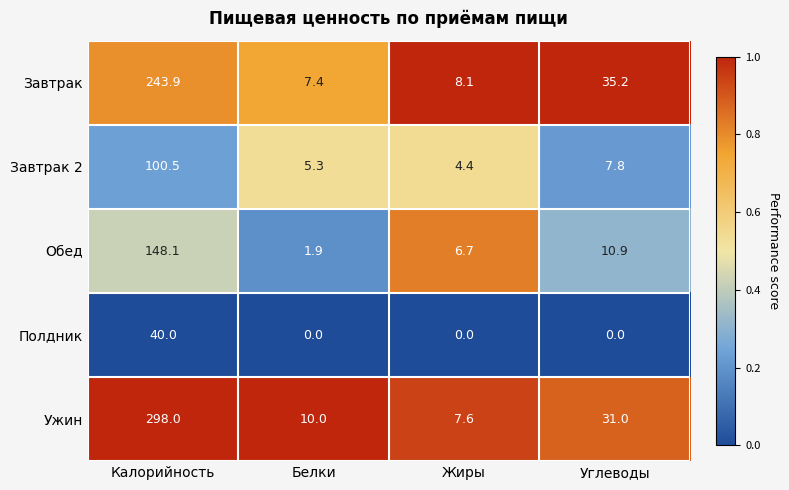

List the series in order of their peak value, lowest first.

Полдник, Завтрак 2, Обед, Завтрак, Ужин